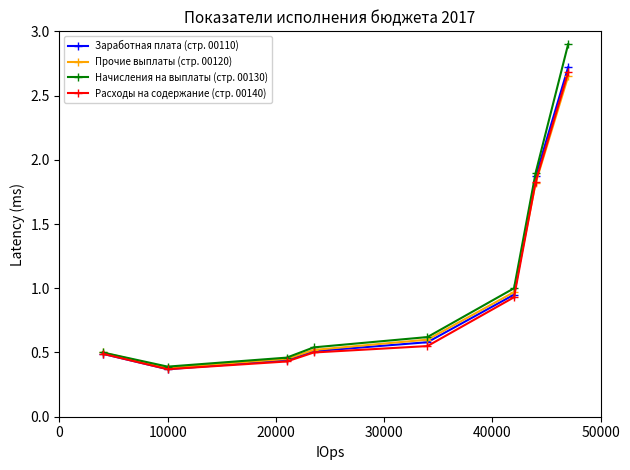

What is the maximum value shown in the chart?

2.9